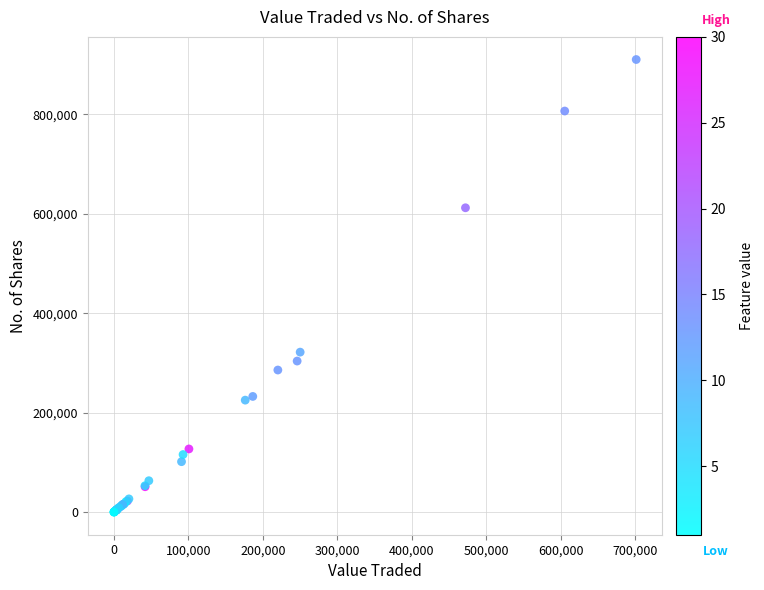

What Y value in the scatter plot is closest to 455165?

321750